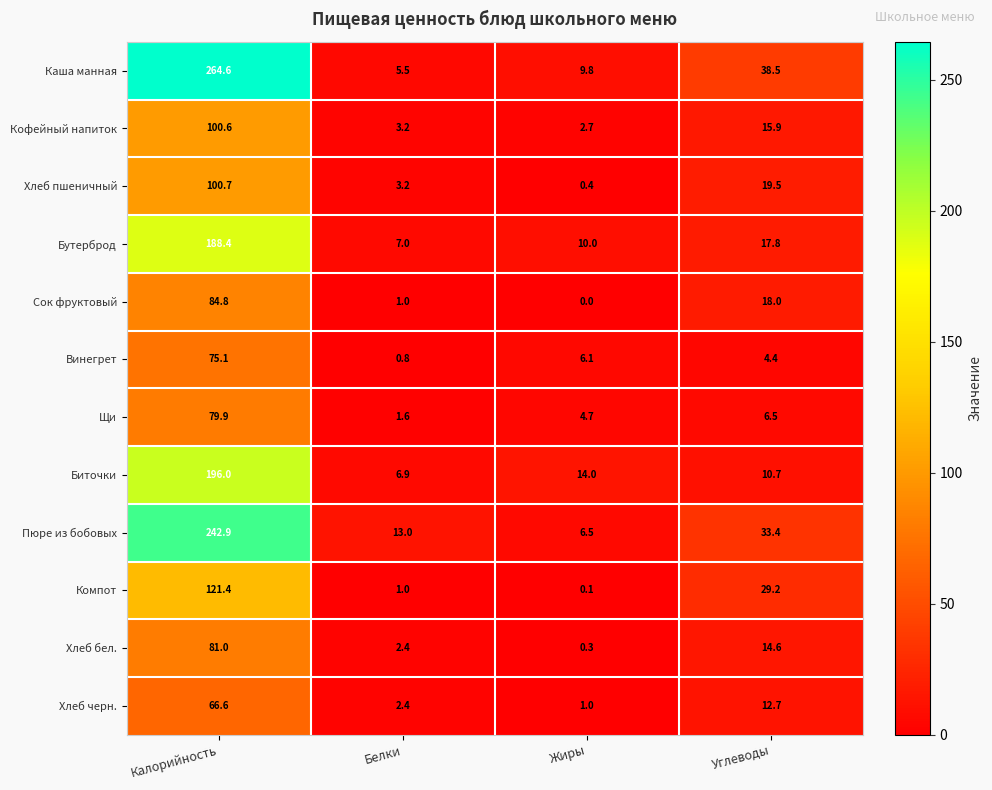

Is it true that Каша манная equals 5.5 at Белки?

True